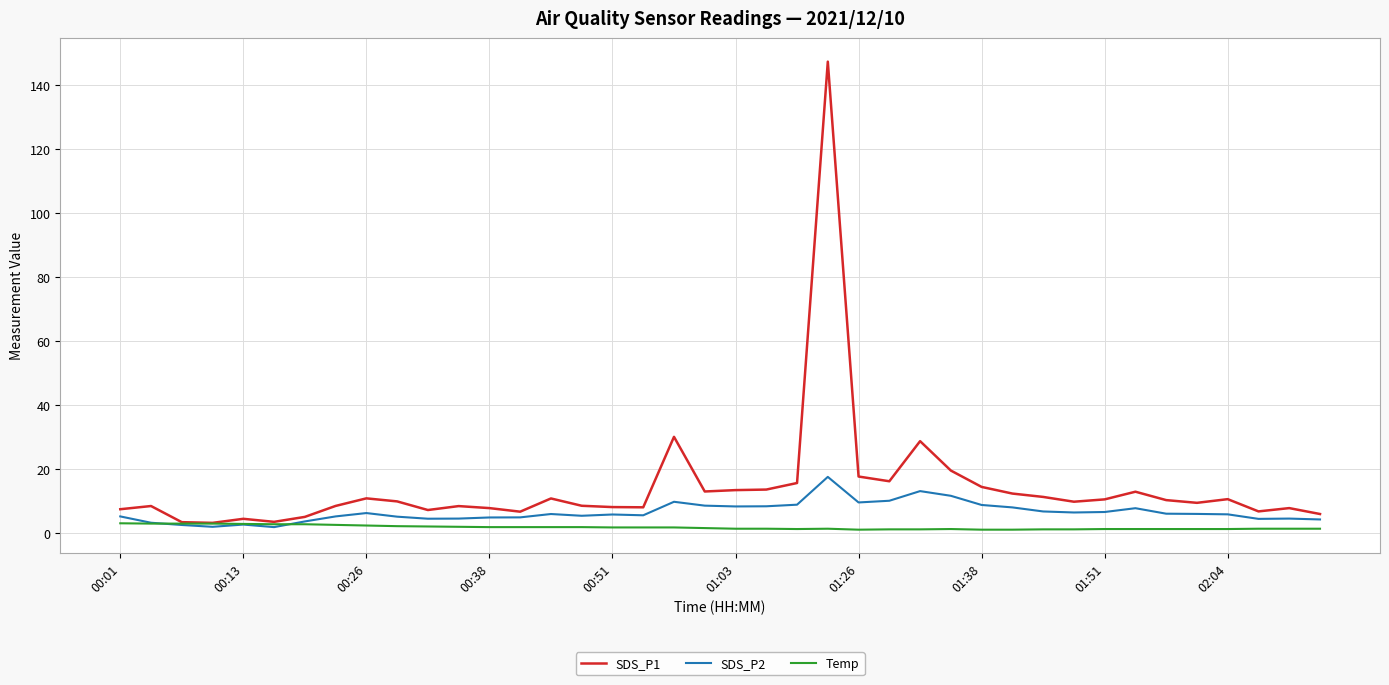

List the series in order of their peak value, highest first.

SDS_P1, SDS_P2, Temp